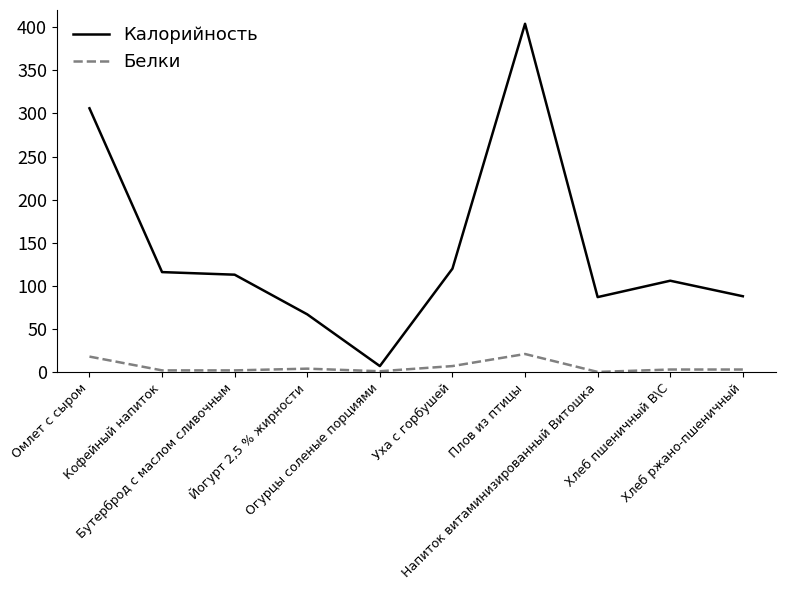

What is the greatest value displayed?

404.0